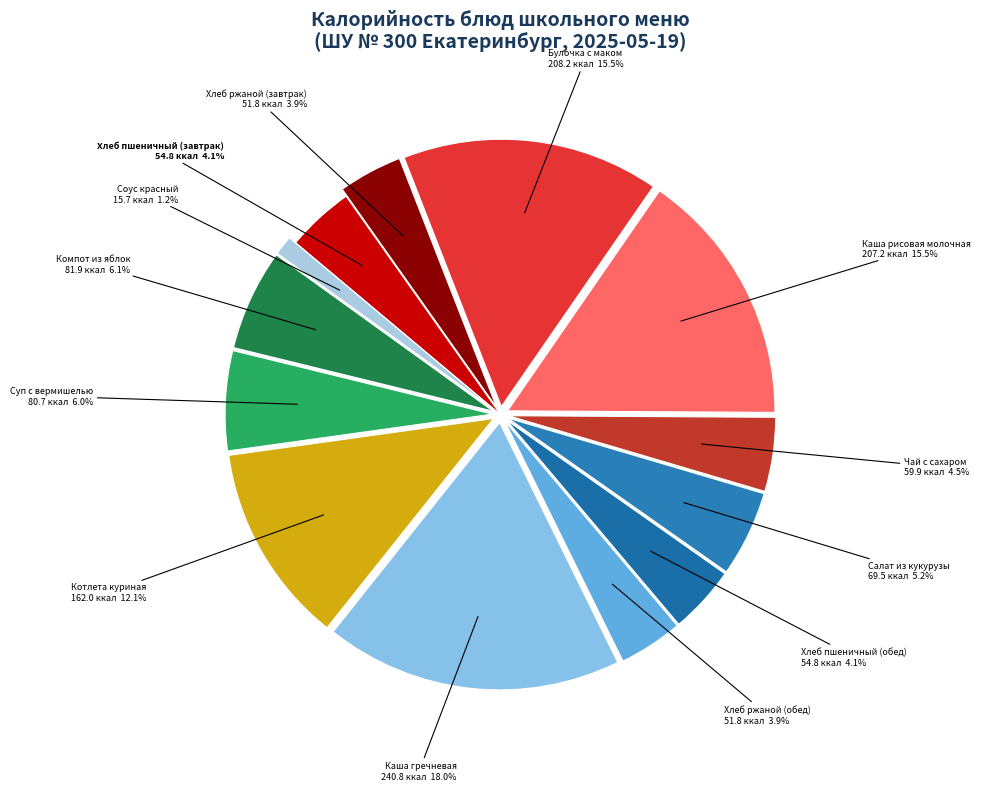

Combined, do Котлета куриная and Компот из яблок account for over 50%?

No